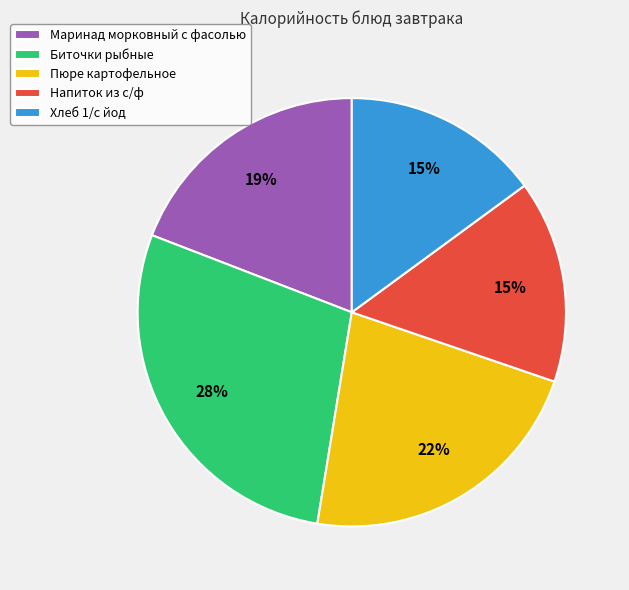

Does Хлеб 1/с йод account for over 50% of the chart?

No